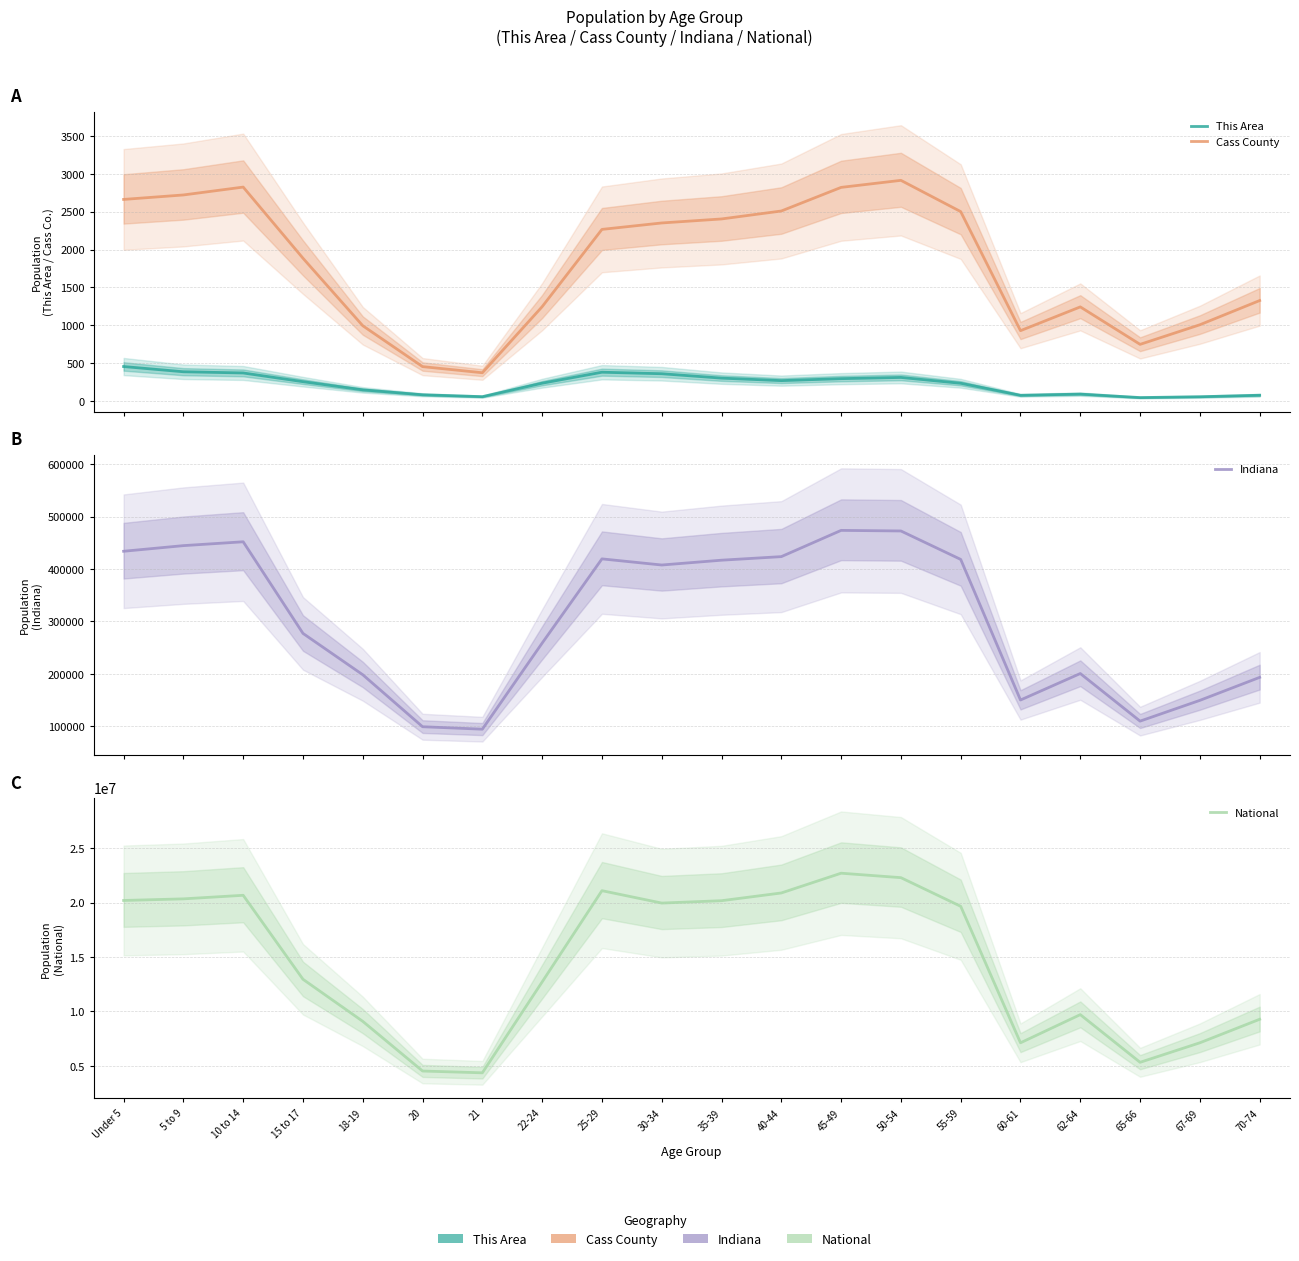

What position from the right is 60-61?

5